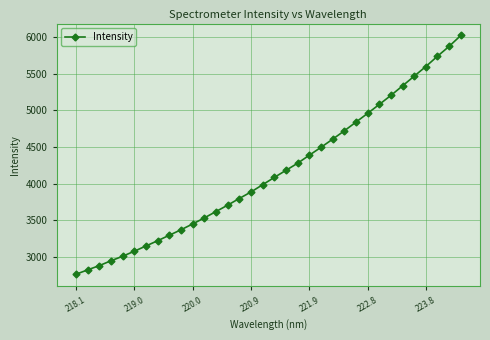

What is the average value?

4158.6